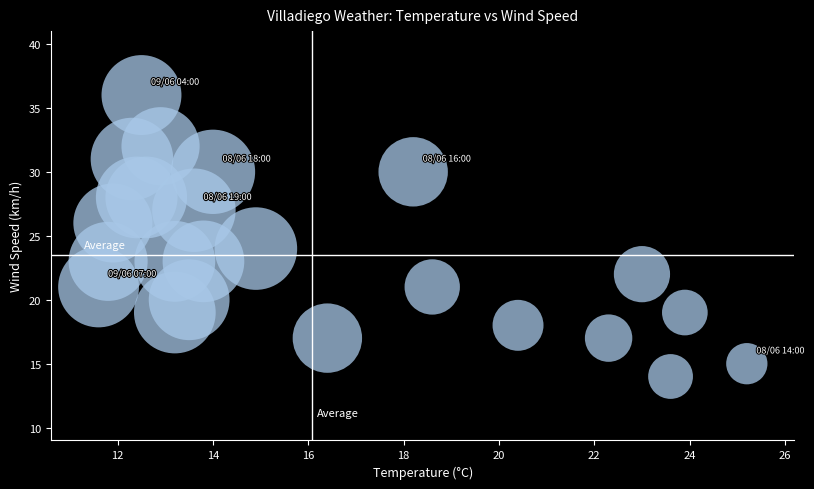

What is the range of Y values (max minus min)?

22